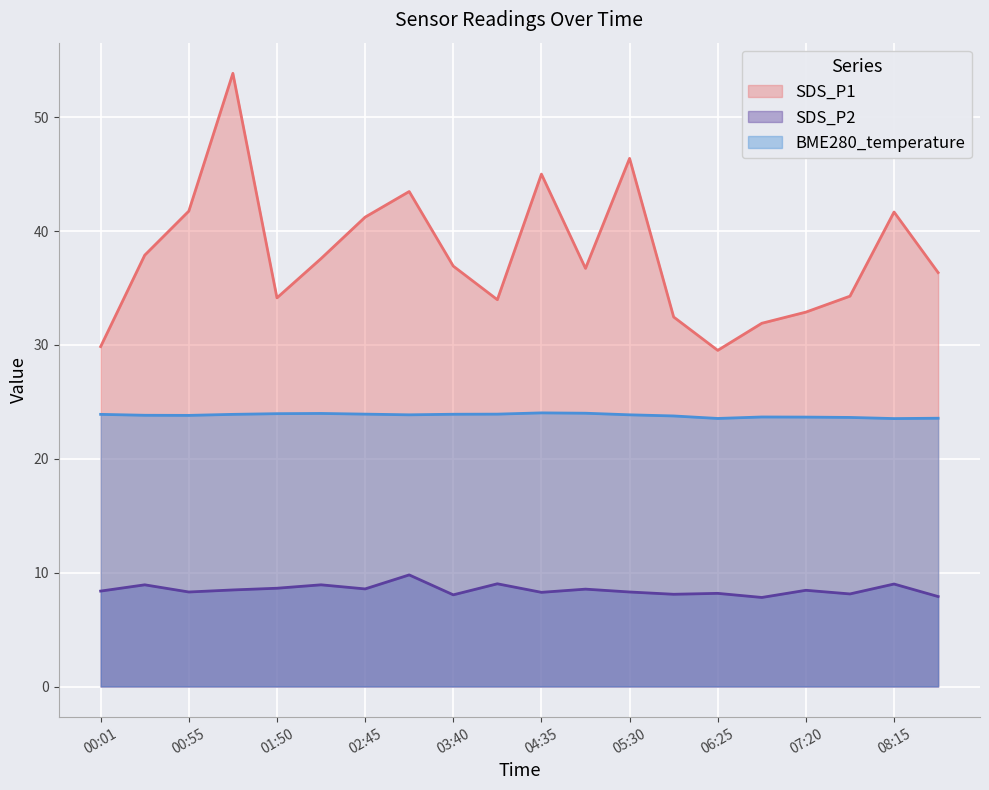

Read the SDS_P2 value at 03:13.

9.8